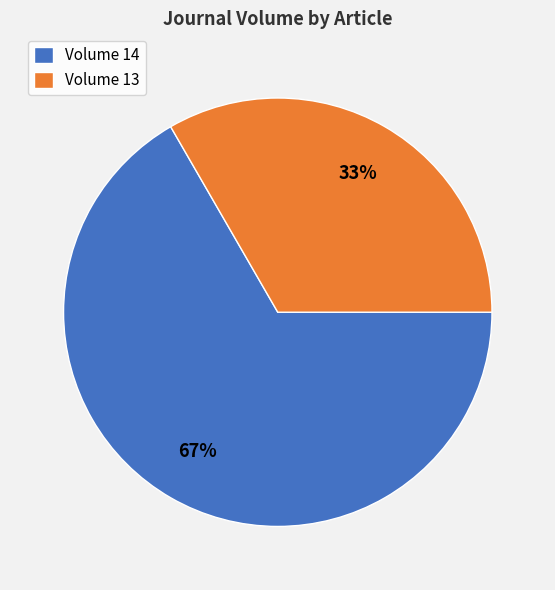

Is there a majority slice in this chart?

Yes